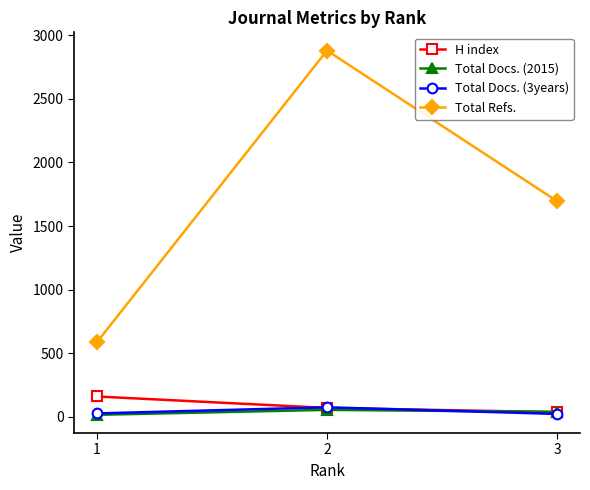

Which series has the widest spread of values?

Total Refs.